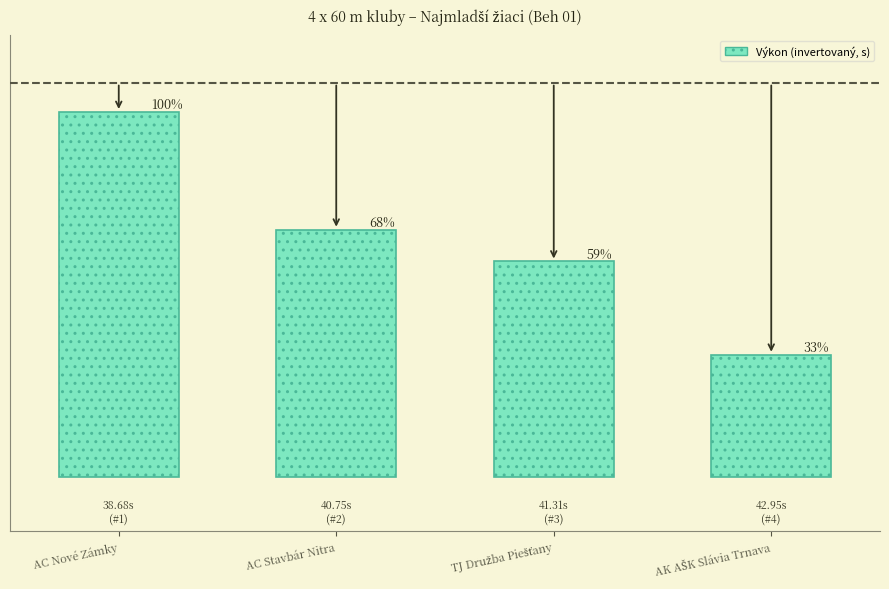

Which has a higher value, AC Stavbár Nitra or AC Nové Zámky?

AC Nové Zámky